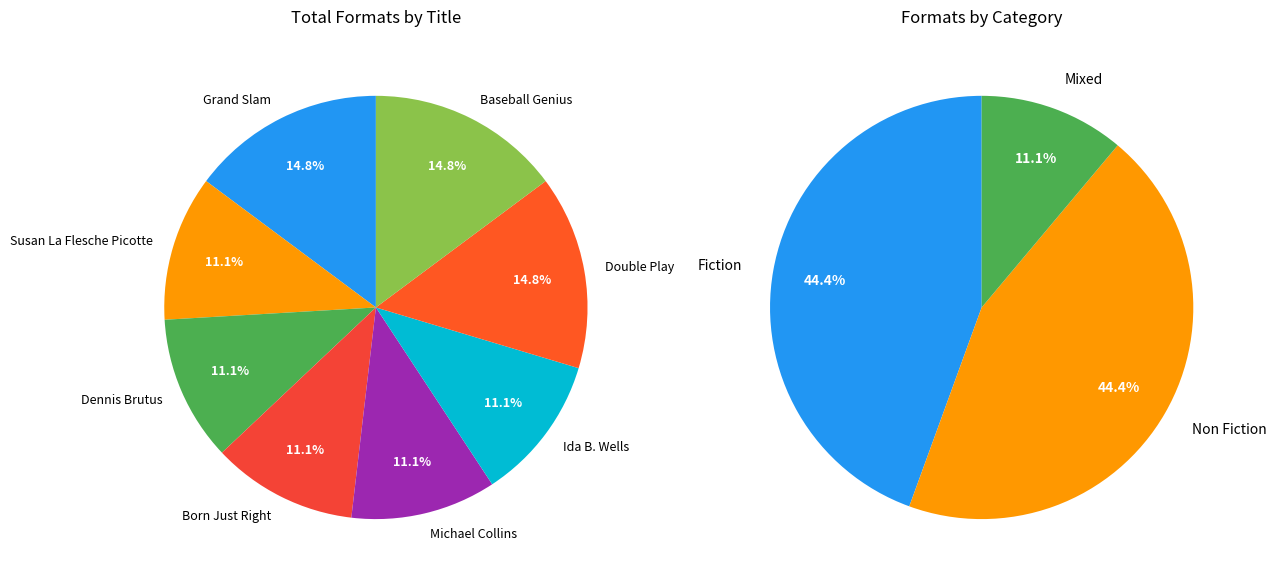

Between Baseball Genius and Ida B. Wells, which is larger?

Baseball Genius